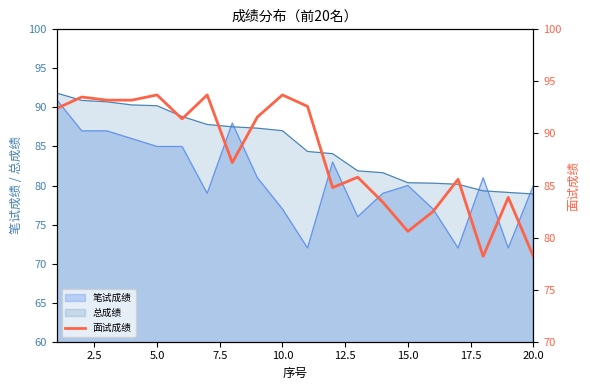

Does the chart have visible grid lines?

No